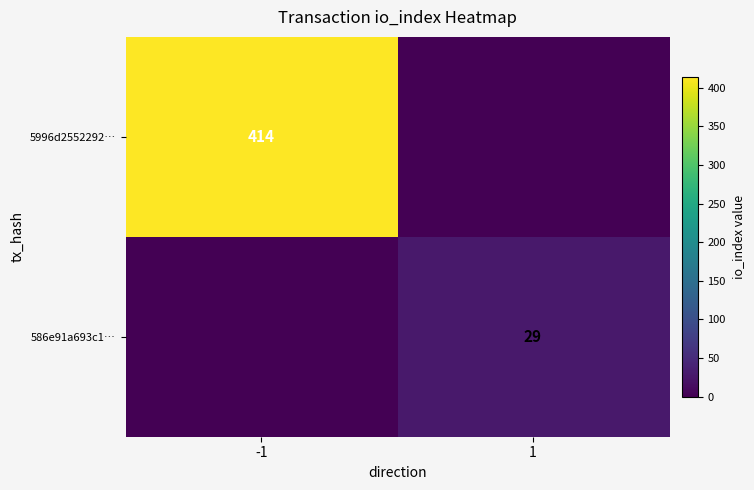

The value of 5996d2552292… at -1 is 193. True or false?

False